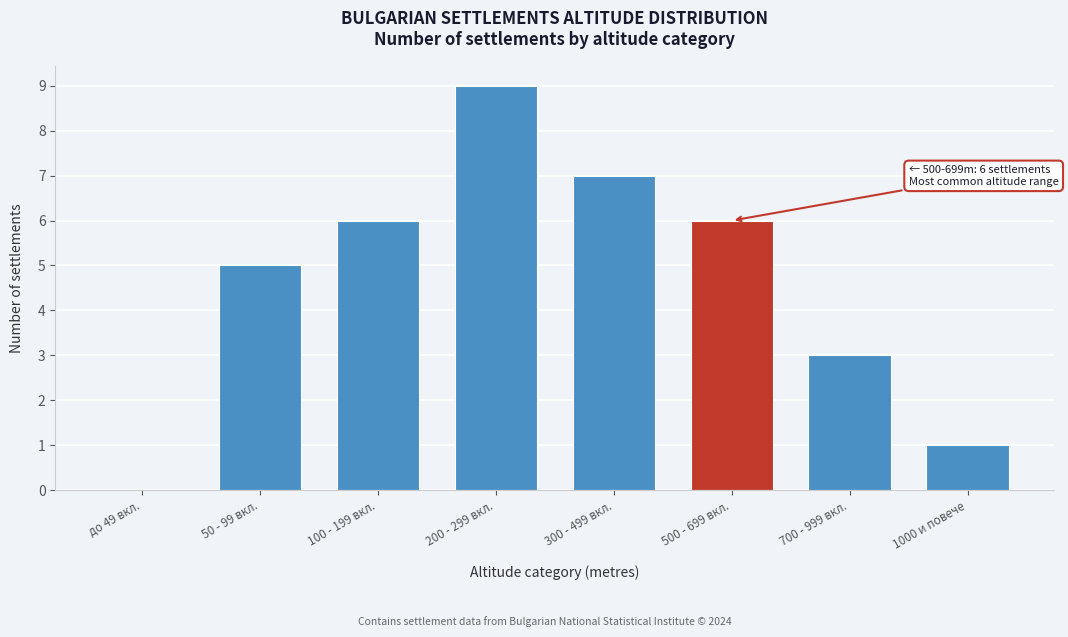

Reading left to right, what are all the values shown in this chart?

до 49 вкл.=0	50 - 99 вкл.=5	100 - 199 вкл.=6	200 - 299 вкл.=9	300 - 499 вкл.=7	500 - 699 вкл.=6	700 - 999 вкл.=3	1000 и повече=1